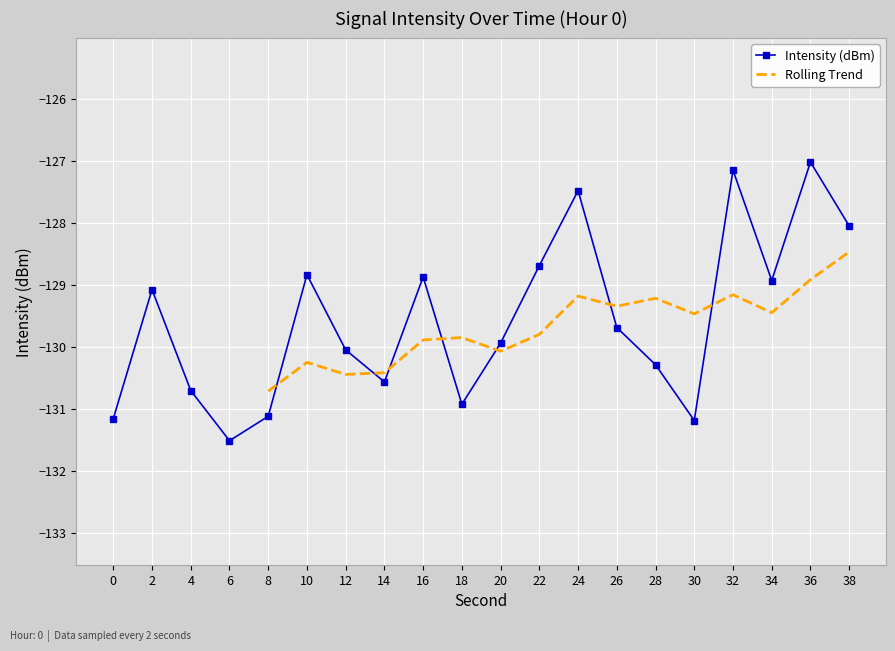

What is the change in value from 4 to 16?

+1.8